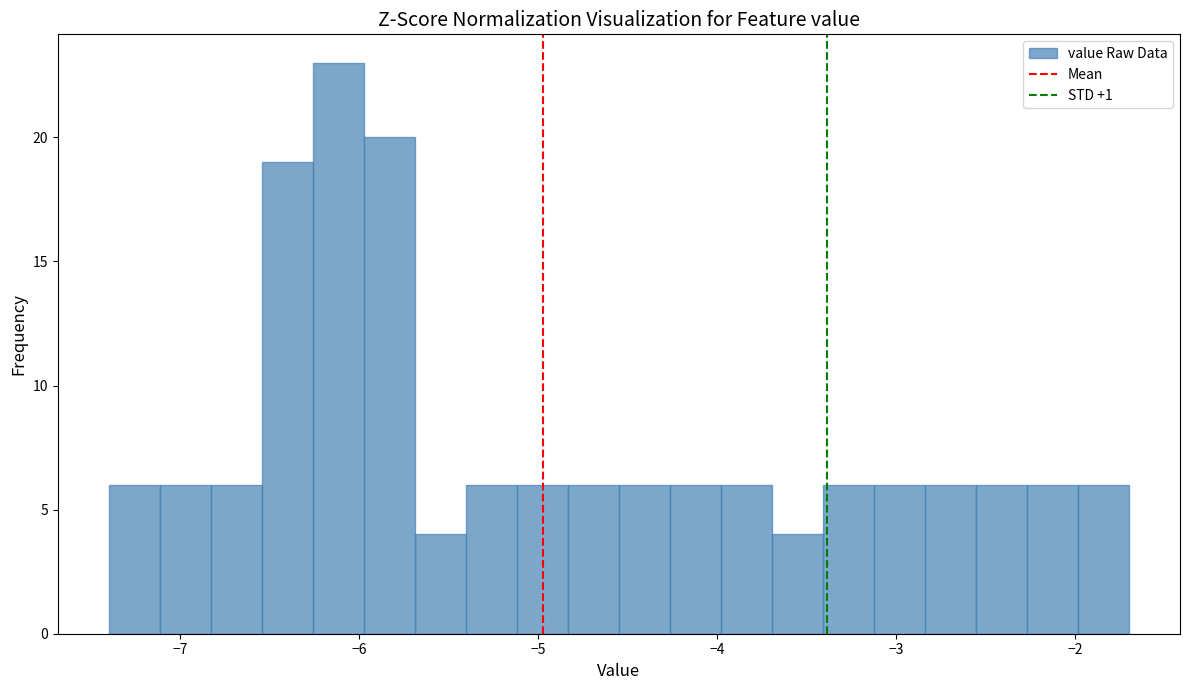

Around what value on the x-axis is the tallest bar? Give the approximate position of its centre, as read against the axis.

-6.1